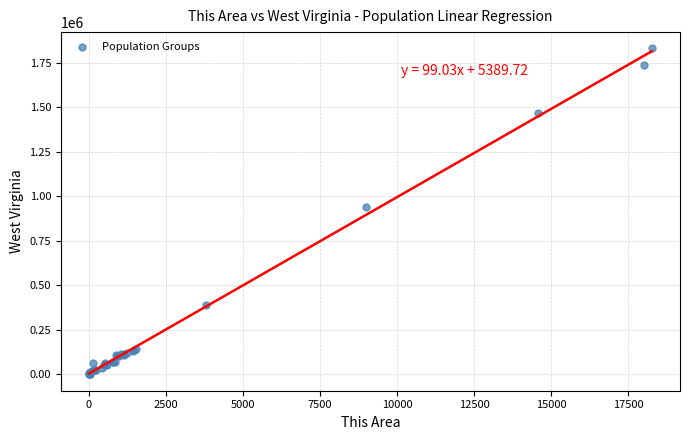

What Y value in the scatter plot is closest to 915544?

939408